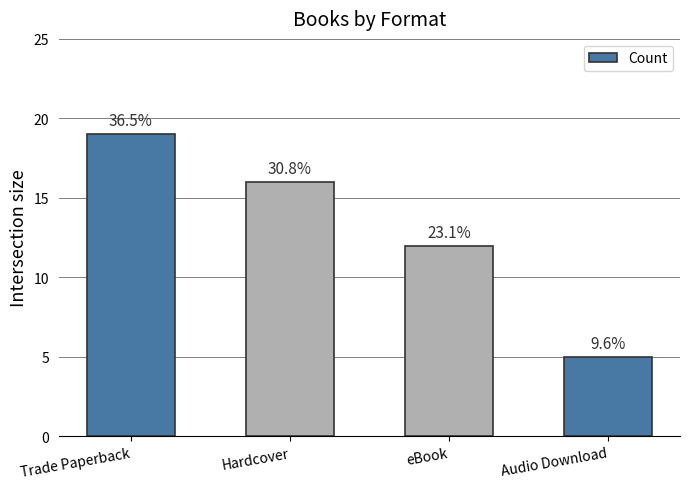

What is the change in value from Trade Paperback to eBook?

-7